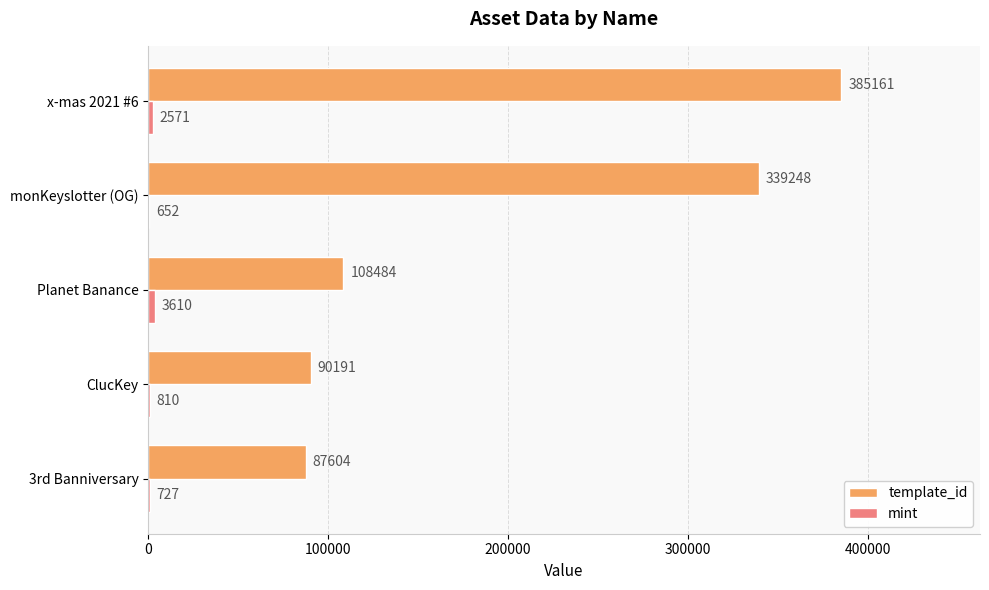

The template_id series shows 87604 at 3rd Banniversary. True or false?

True